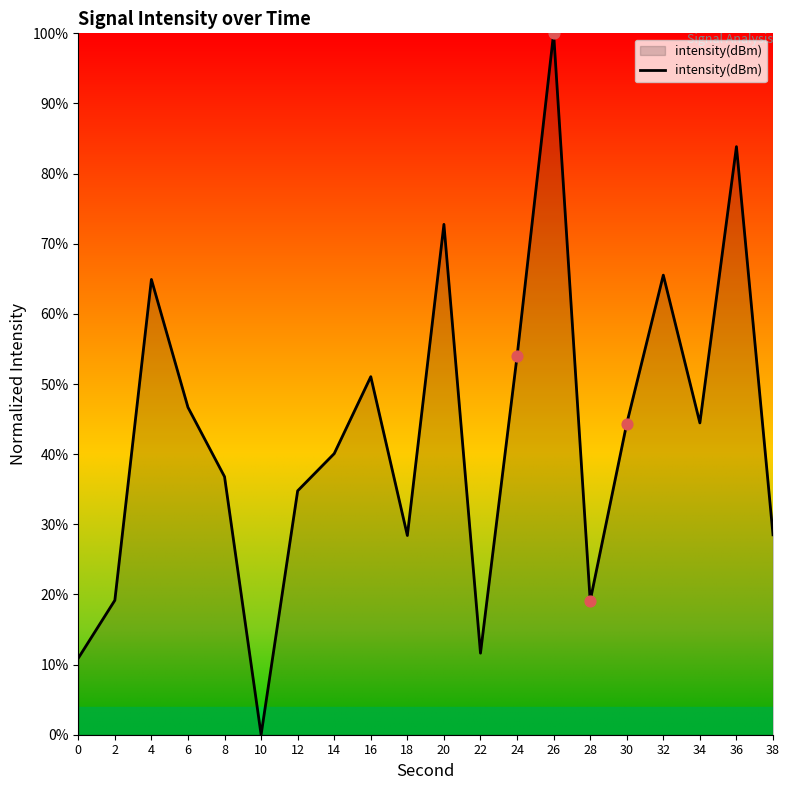

What is the ratio of the value at 8 to the value at 34?

0.8